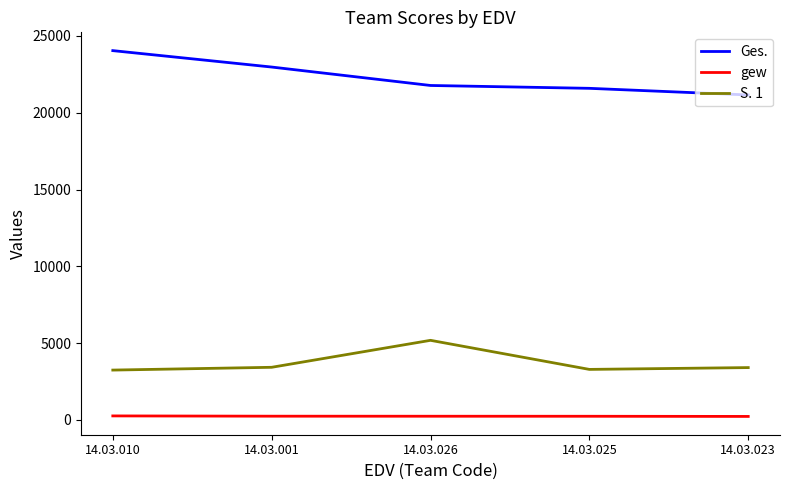

What is the difference between the maximum and minimum values in the Ges. series?

2887